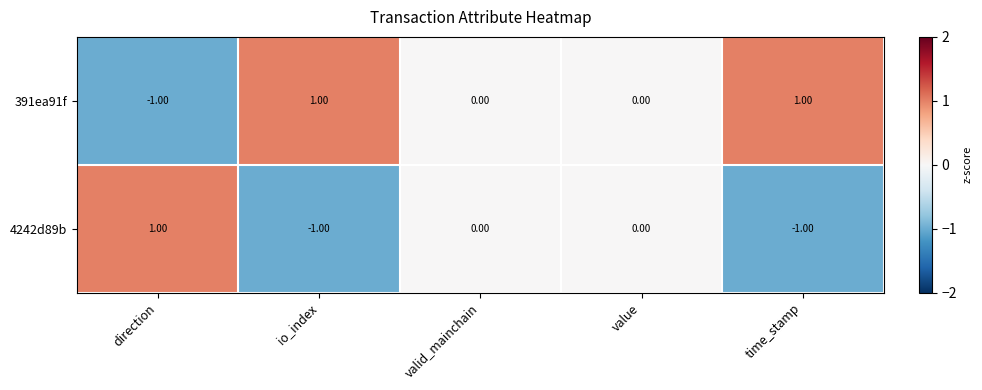

How many series are shown in this chart?

2